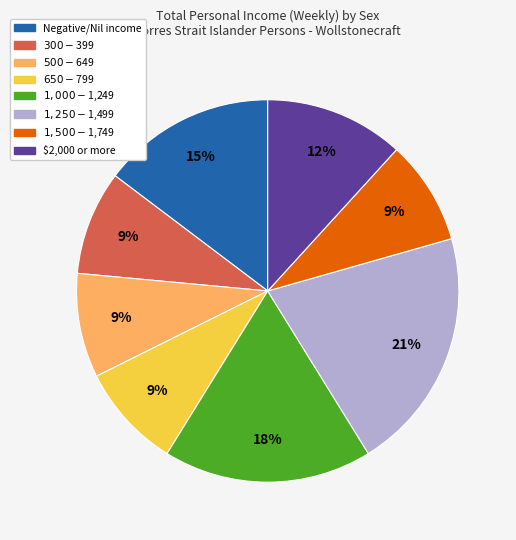

To the nearest percent, what portion does $2,000 or more represent?

12%